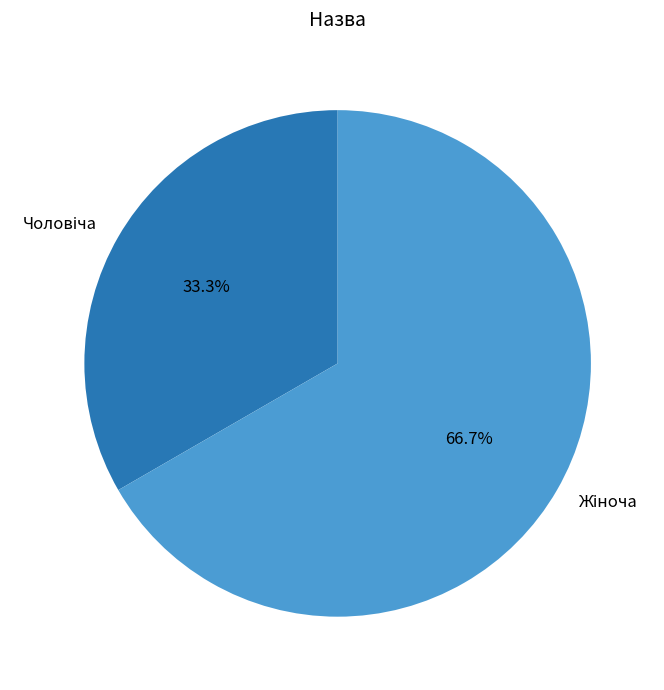

Does any single category account for the majority?

Yes